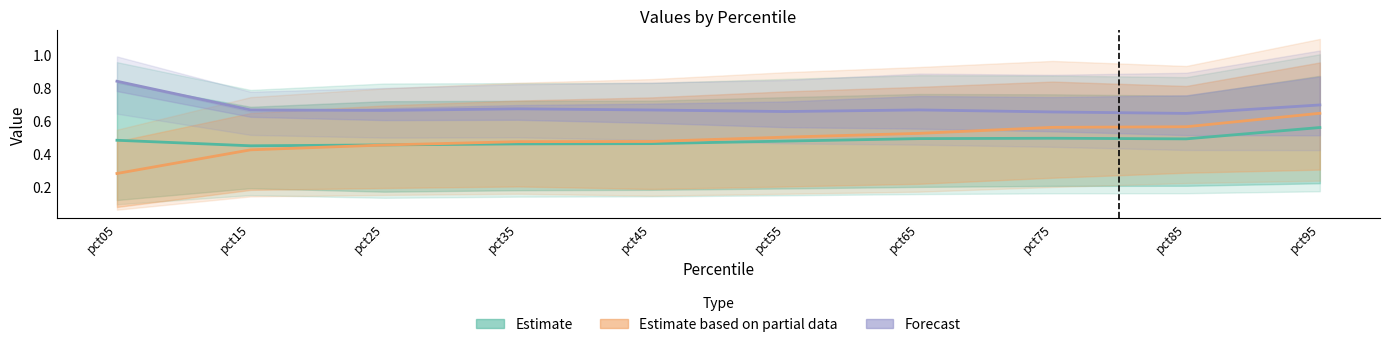

What are all the series names shown in the legend?

Estimate, Estimate based on partial data, Forecast